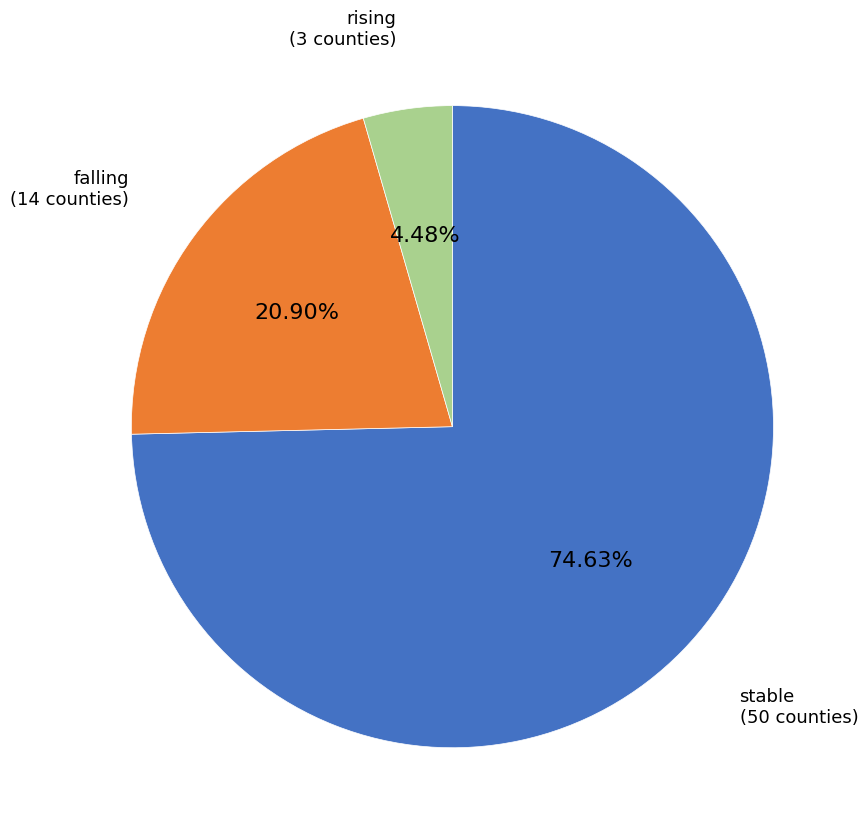

How many slices are in this pie chart?

3